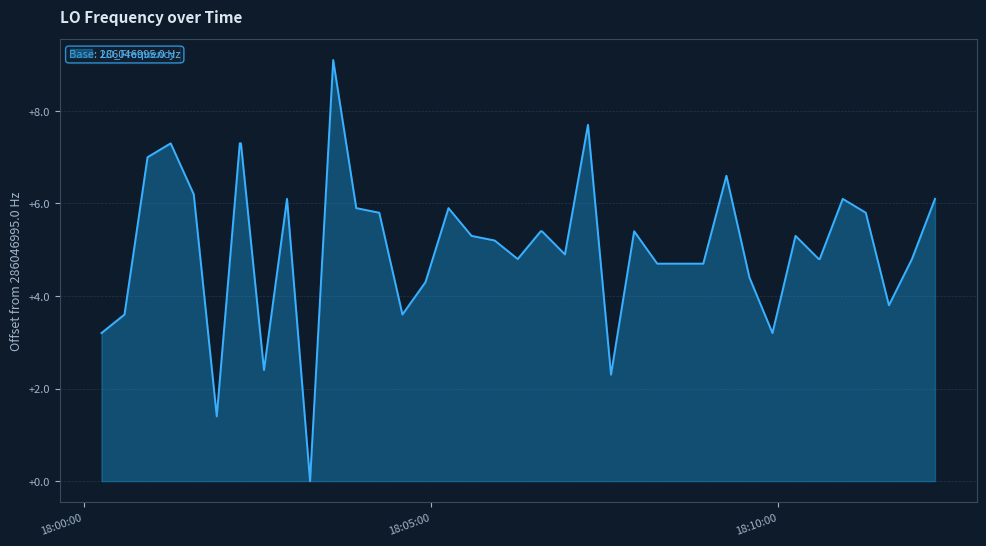

Does the chart have visible grid lines?

Yes